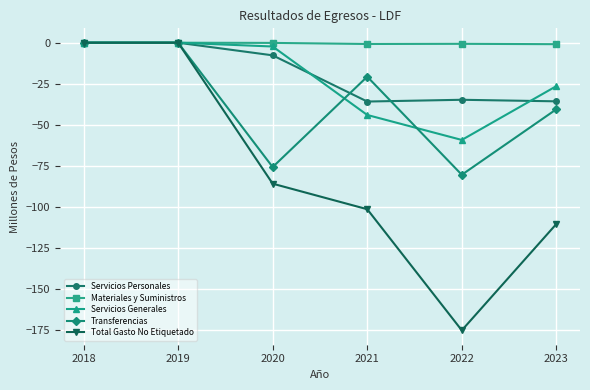

Which series has the widest spread of values?

Total Gasto No Etiquetado